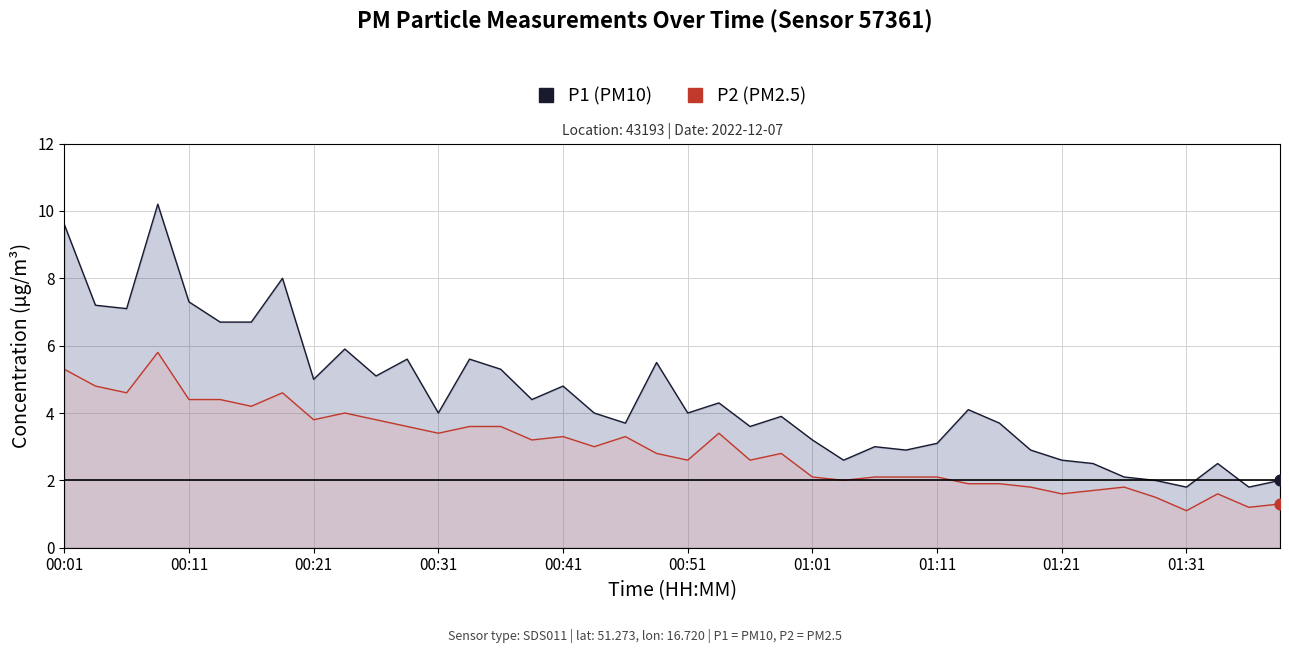

What are all the series names shown in the legend?

P1, P2